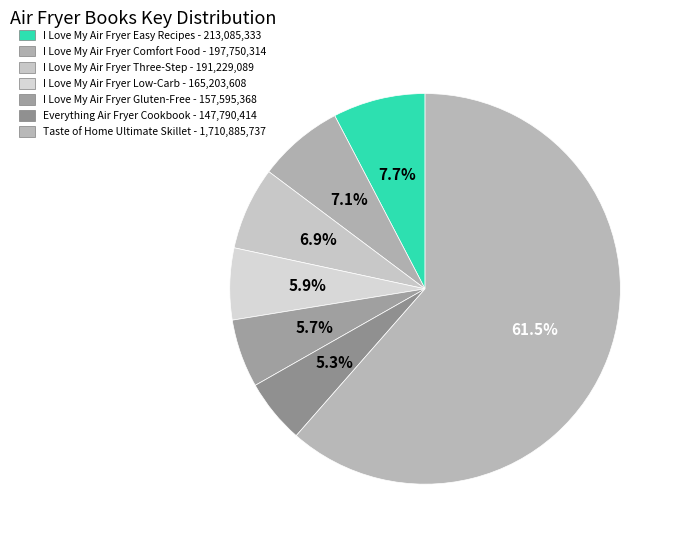

How many segments does this pie chart have?

7